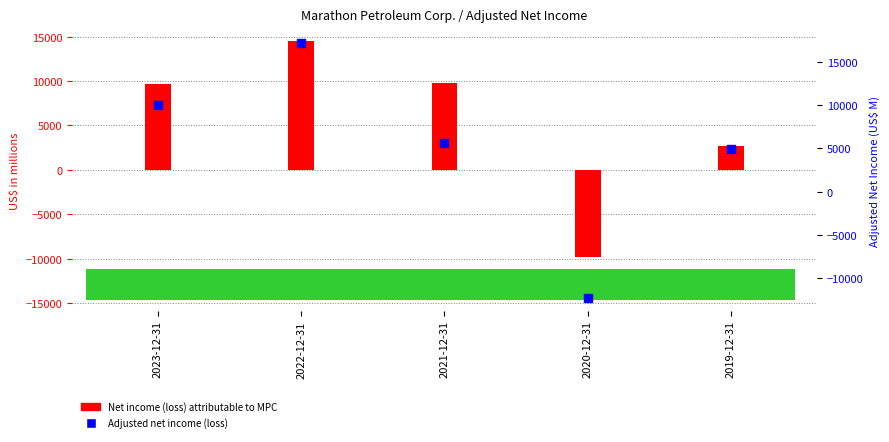

Which series contains the lowest Y value?

Adjusted net income (loss)